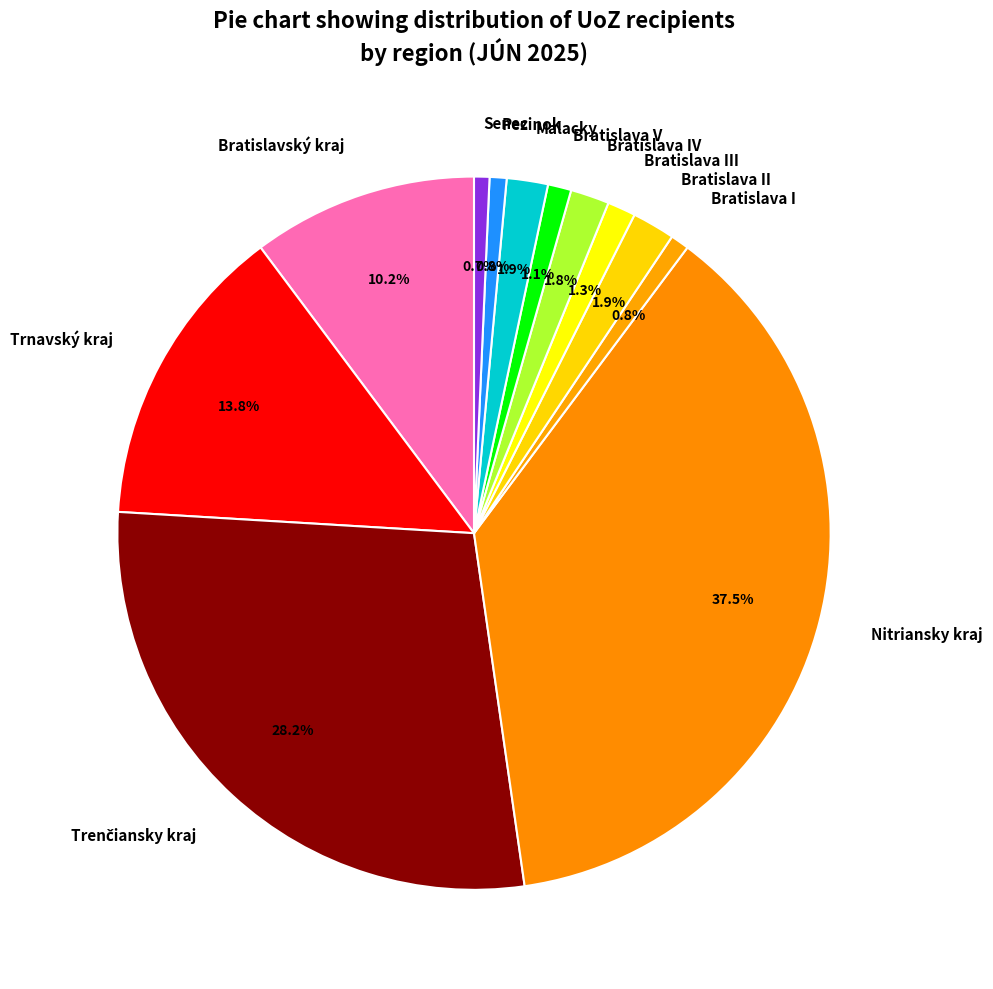

To the nearest percent, what is the difference between the largest and smallest slice percentages?

37%